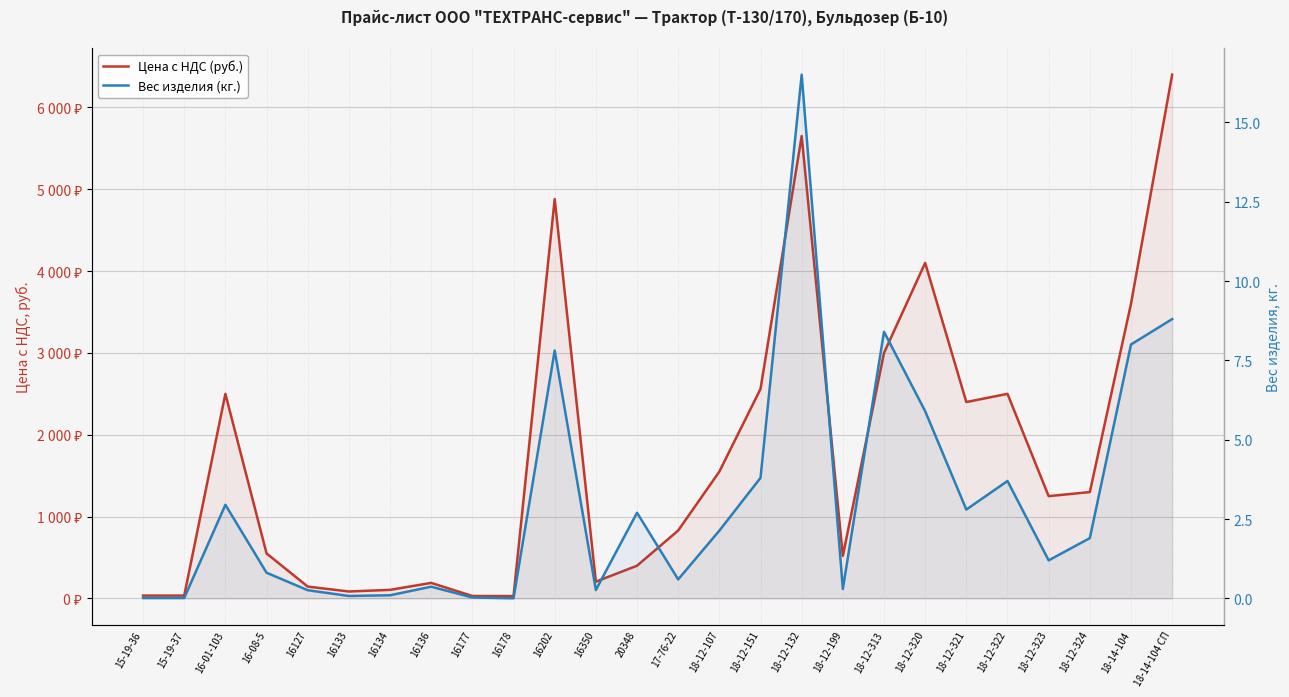

How many data points in Цена с НДС (руб.) are less than 1250?

13